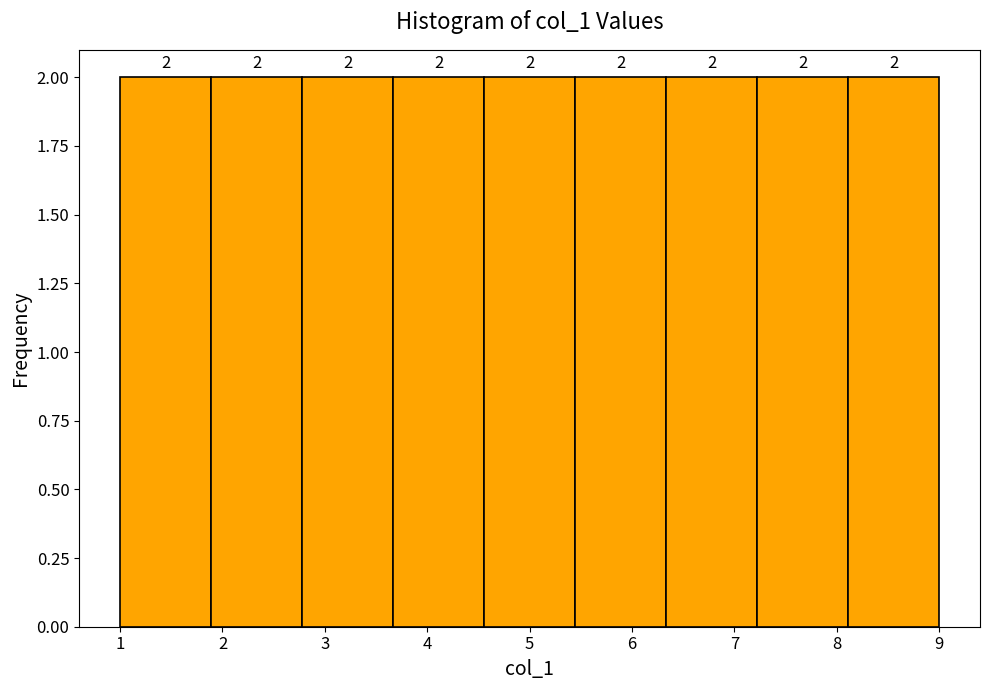

Reading left to right, list every bar in this chart as the range it spans on the x-axis followed by its height. The bar edges are not printed on the chart, so give them approximately, as read against the axis.

1.0 to 1.9: 2
1.9 to 2.8: 2
2.8 to 3.7: 2
3.7 to 4.6: 2
4.6 to 5.4: 2
5.4 to 6.3: 2
6.3 to 7.2: 2
7.2 to 8.1: 2
8.1 to 9.0: 2